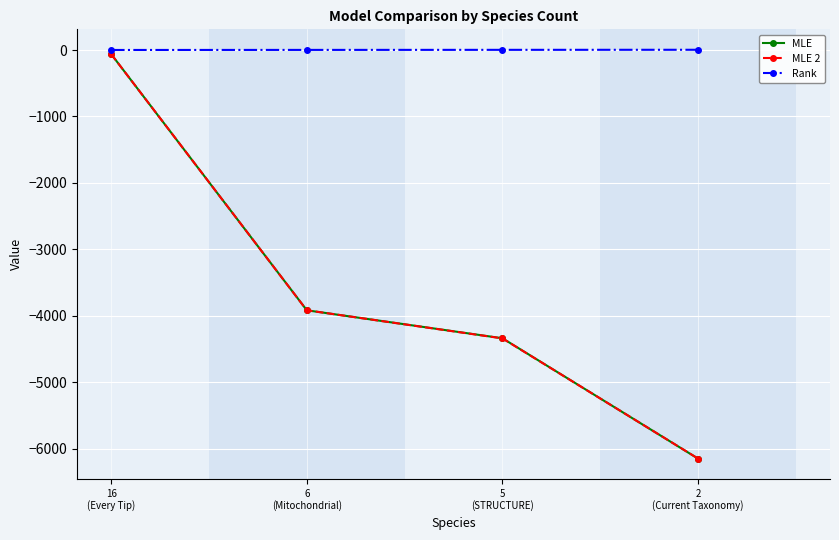

True or false: MLE 2 has more than 2 interior local peaks.

False